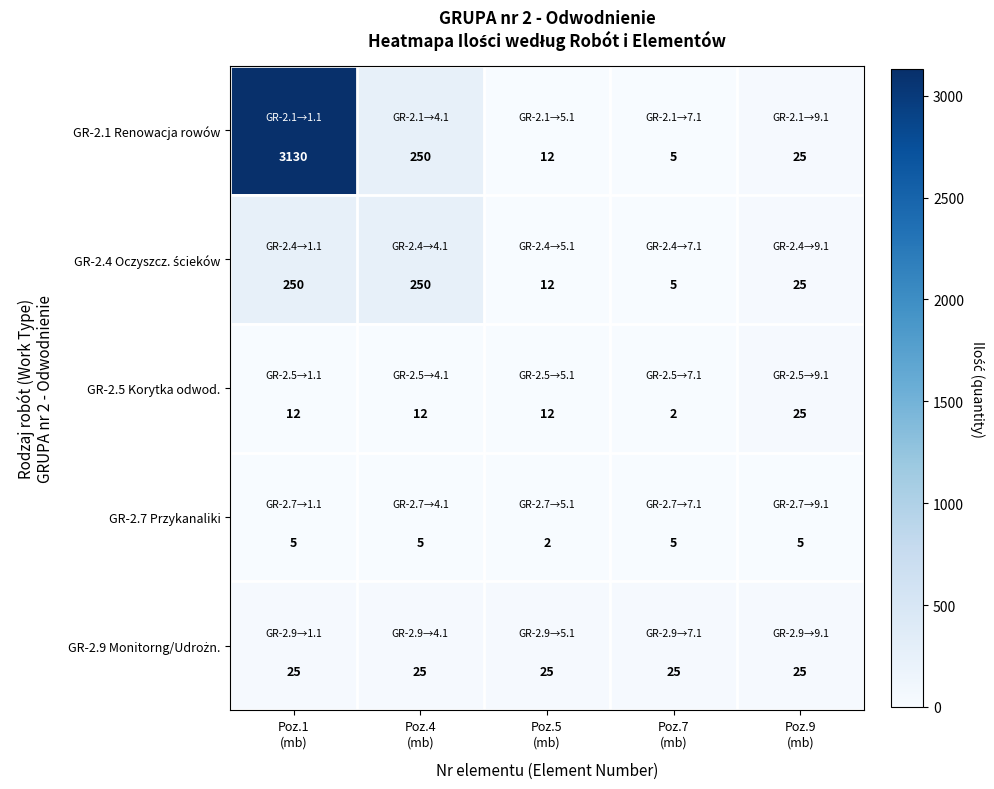

Which series has the largest total across all categories?

GR-2.1 Renowacja rowów